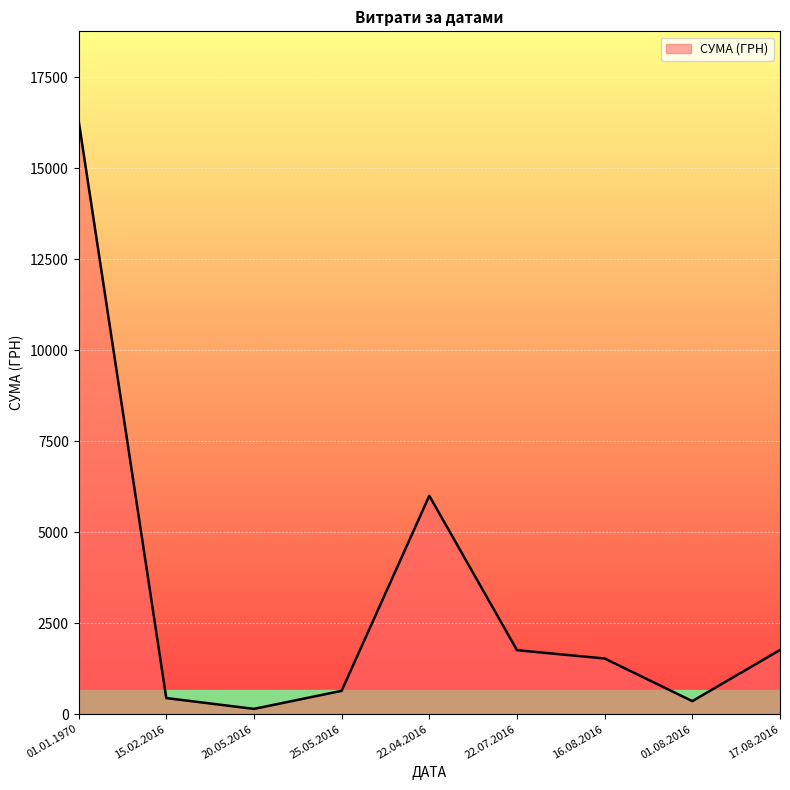

How many values exceed 1528?

5